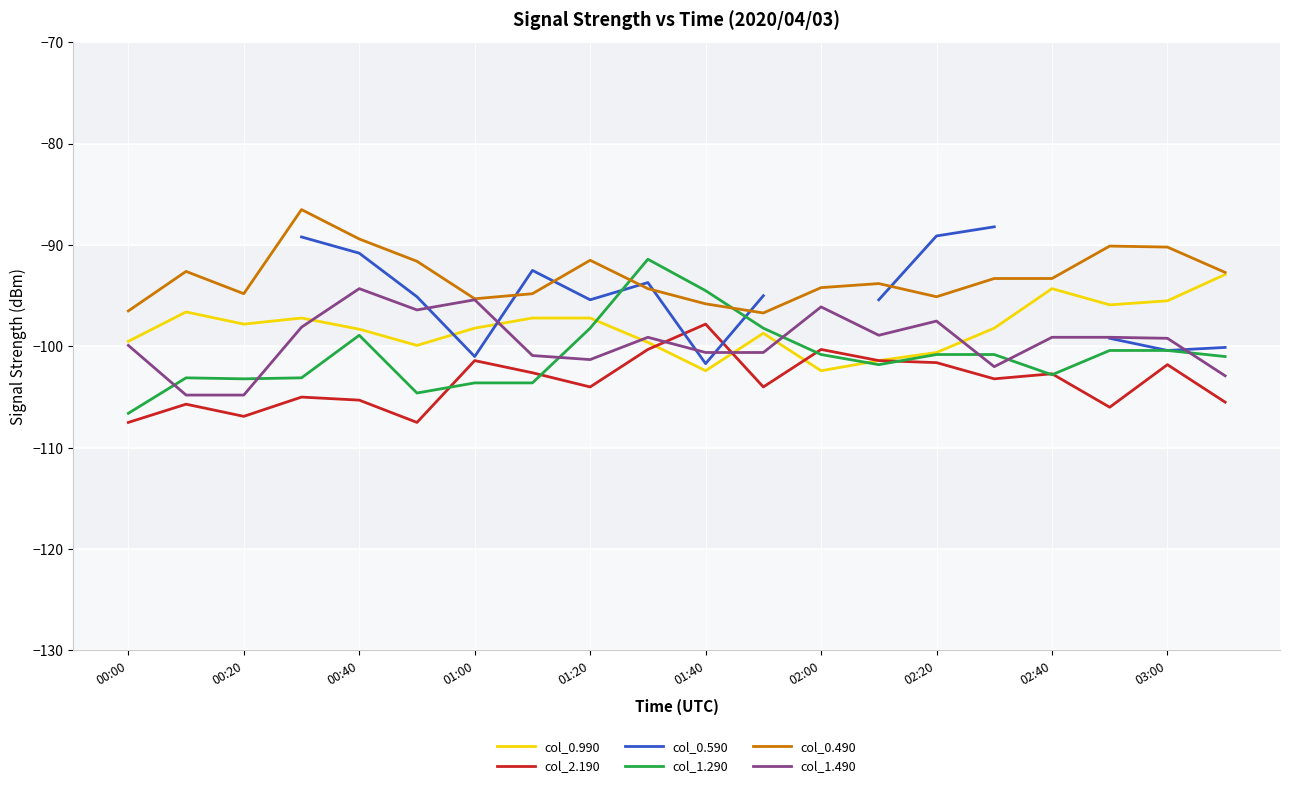

What is the sum of all col_0.490 values?

-1862.5